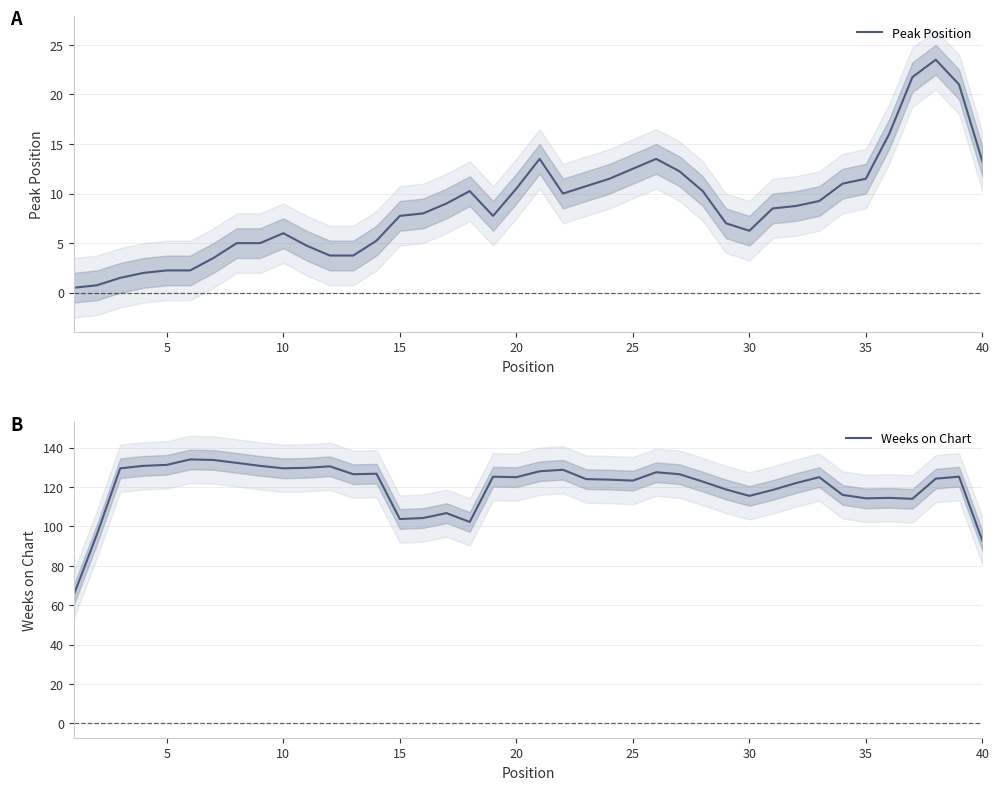

Is it true that Peak Position equals 7.5 at 35?

False